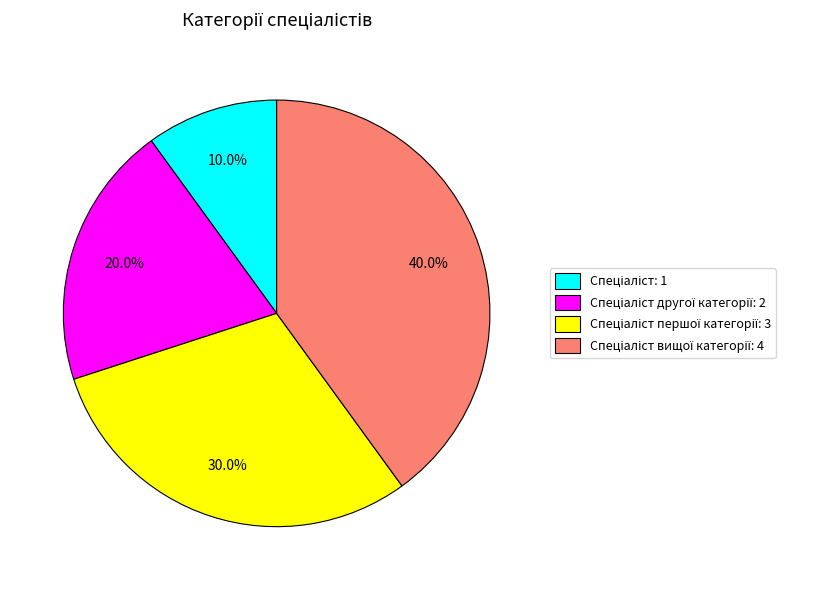

Is there any slice that represents more than half of the pie?

No